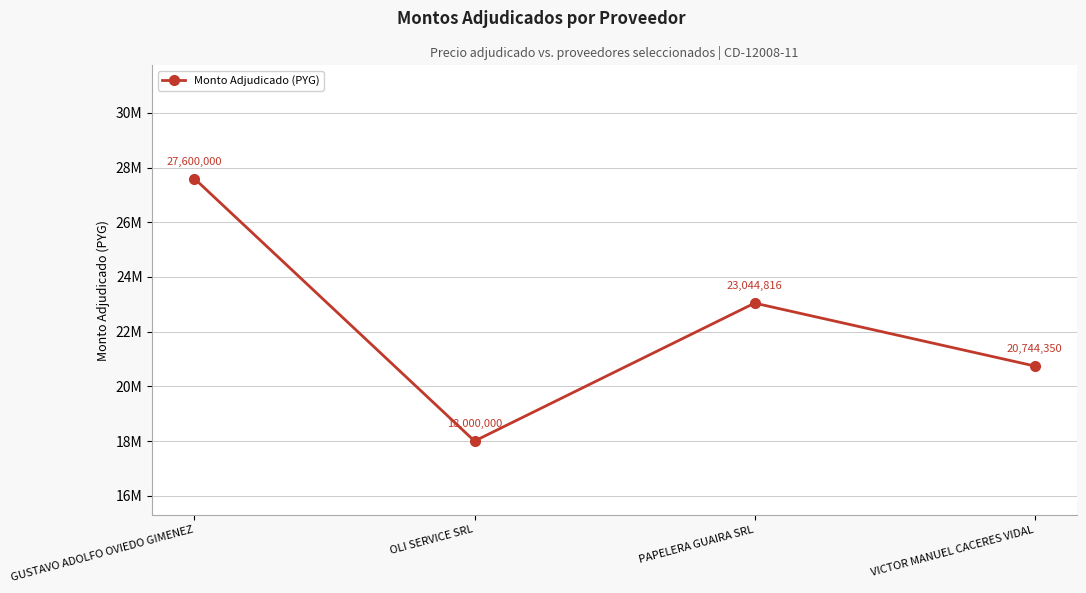

Reading right to left, transcribe all the data shown in this chart.

20744350	23044816	18000000	27600000